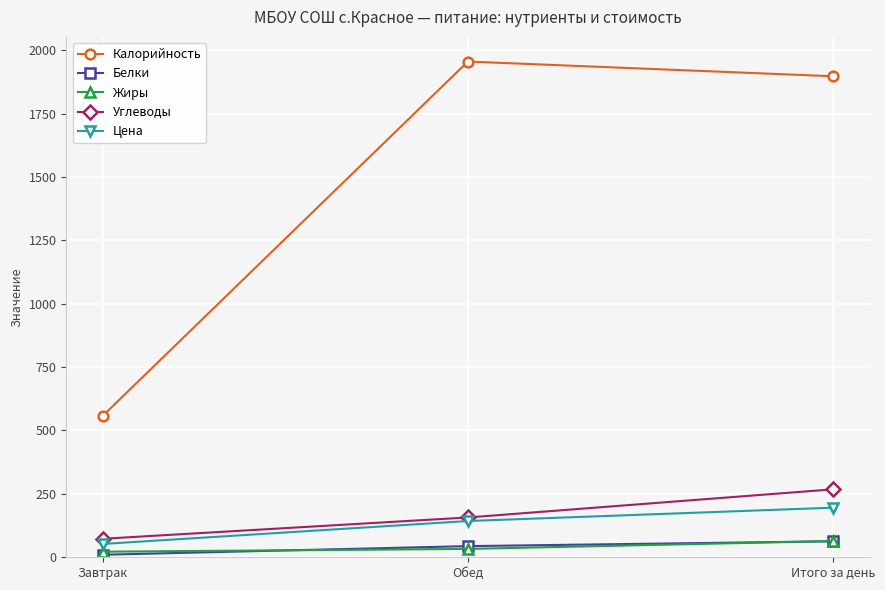

What is the greatest value displayed?

1955.0